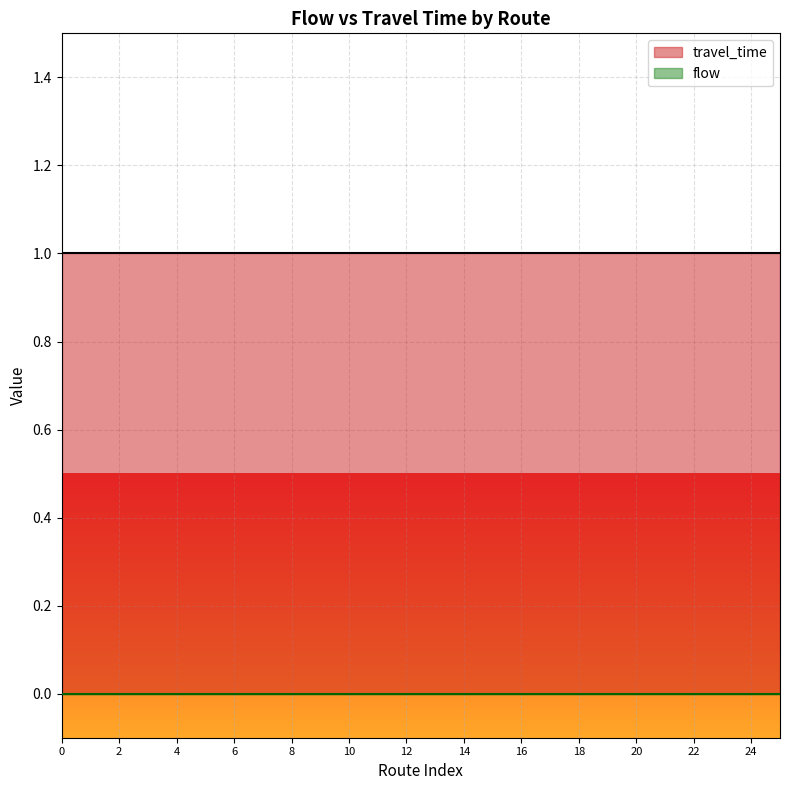

True or false: travel_time has a value of 1 at 8.

True